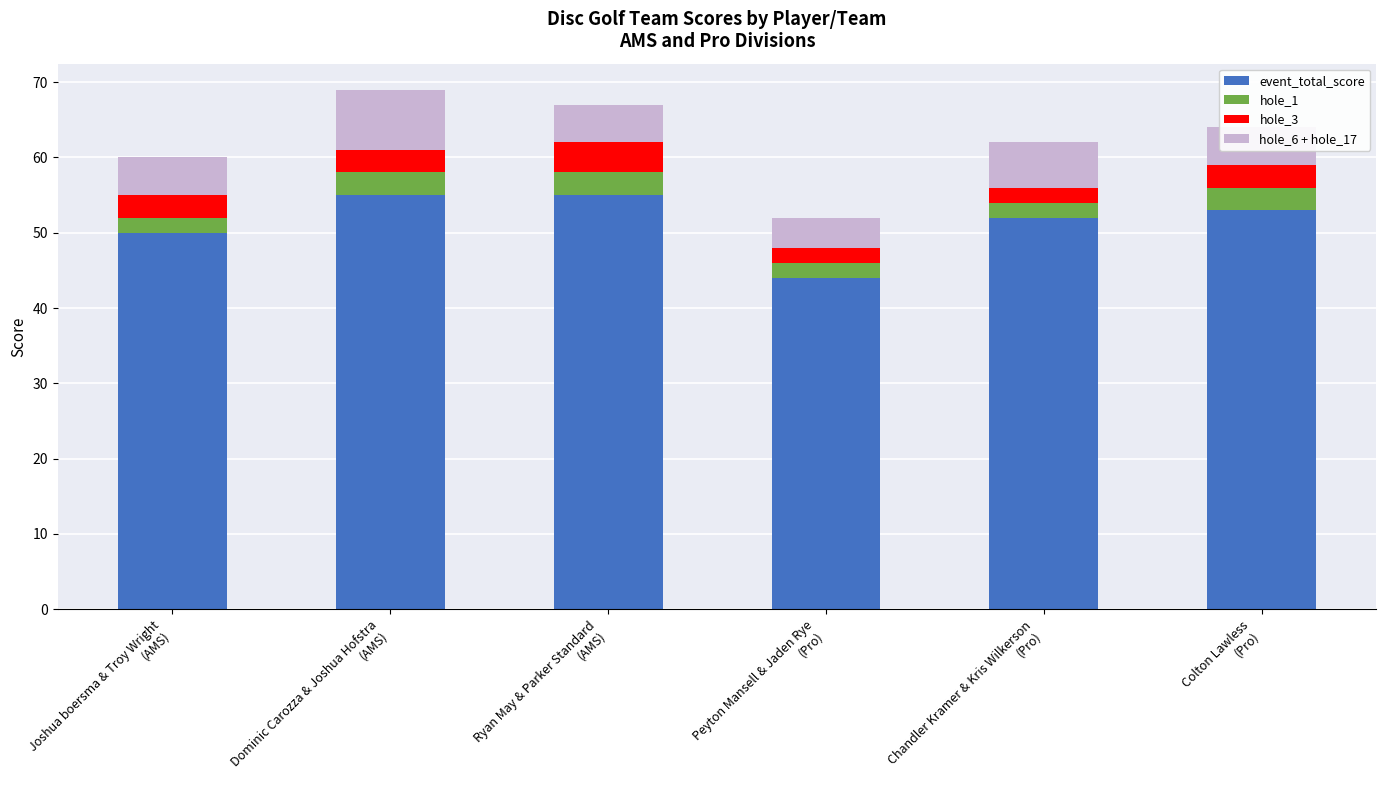

What is the highest value of the event_total_score series?

55